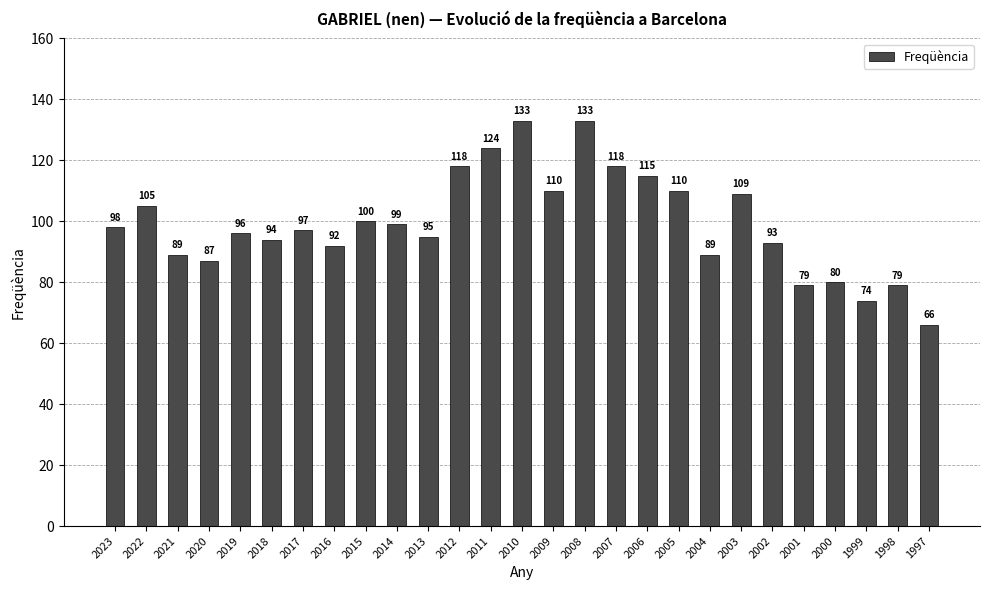

Is it true that the value at 2019 is 170?

False